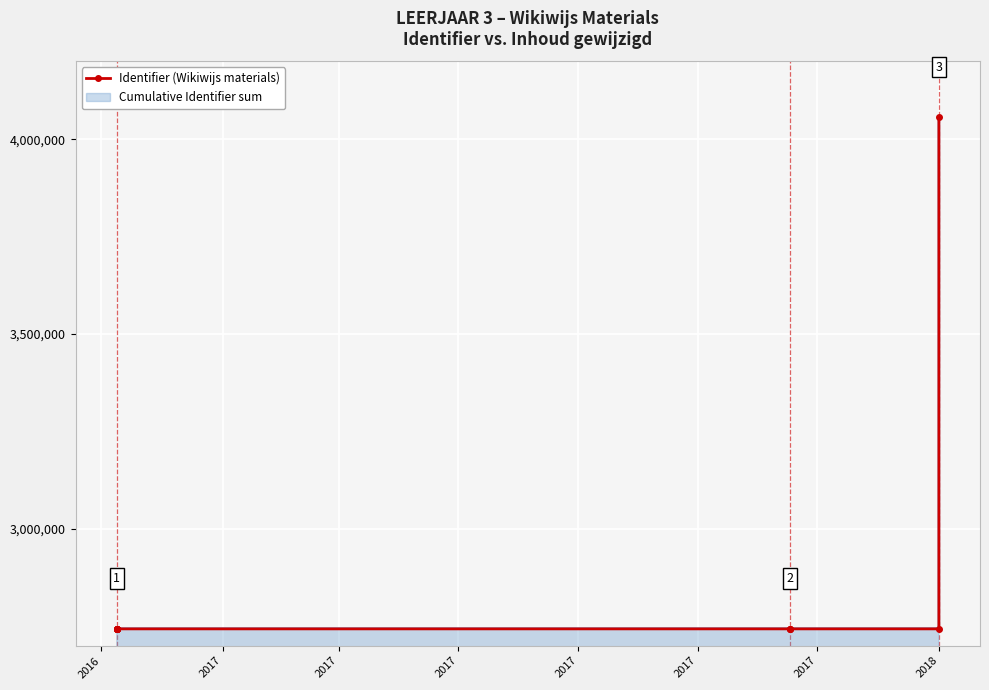

What is the average value?

2852676